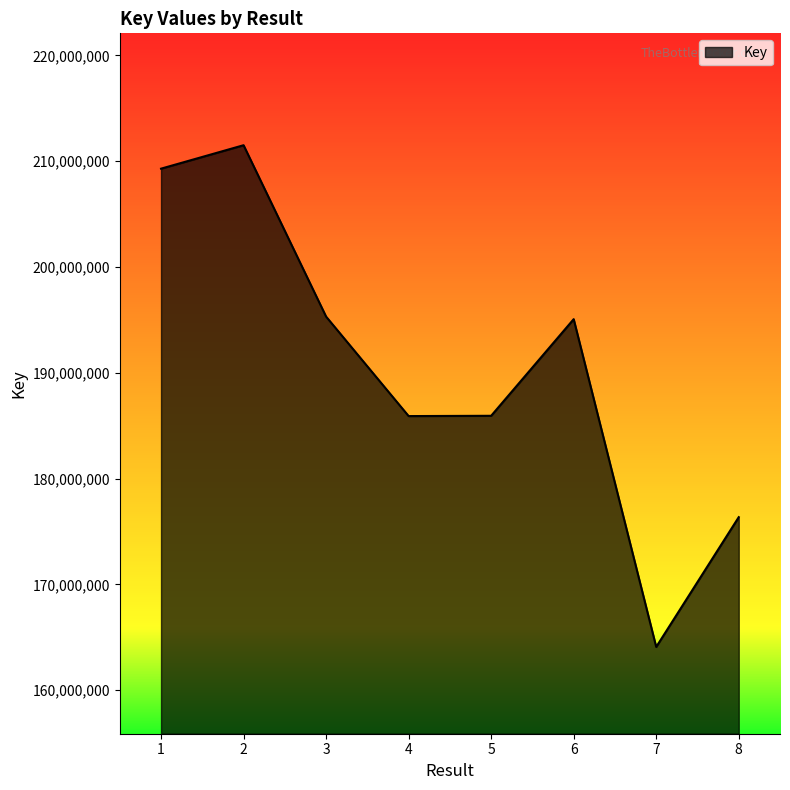

Which category has the highest value across all series?

2